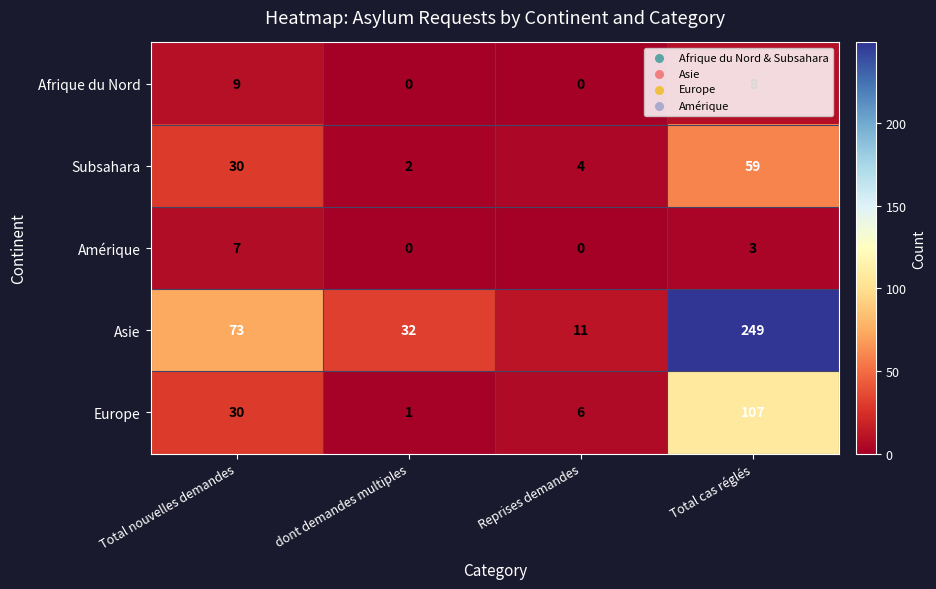

The value of Subsahara at Reprises demandes is 1. True or false?

False